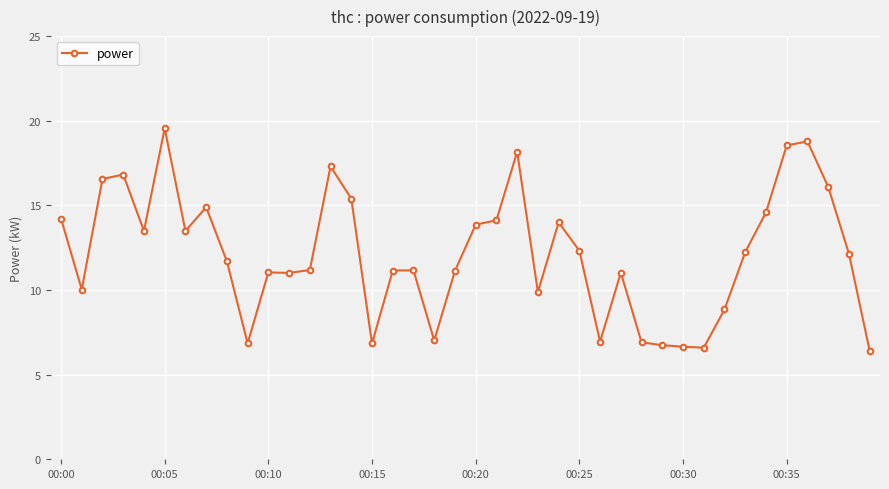

True or false: the data has more than 0 interior local peaks.

True